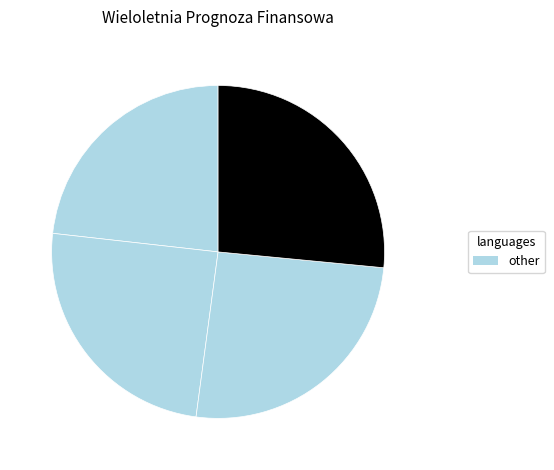

Count the number of slices in the pie.

4